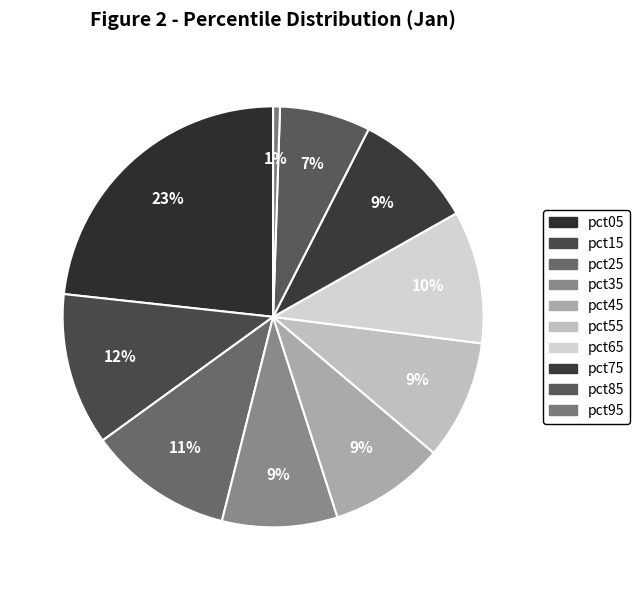

How many slices are in this pie chart?

10